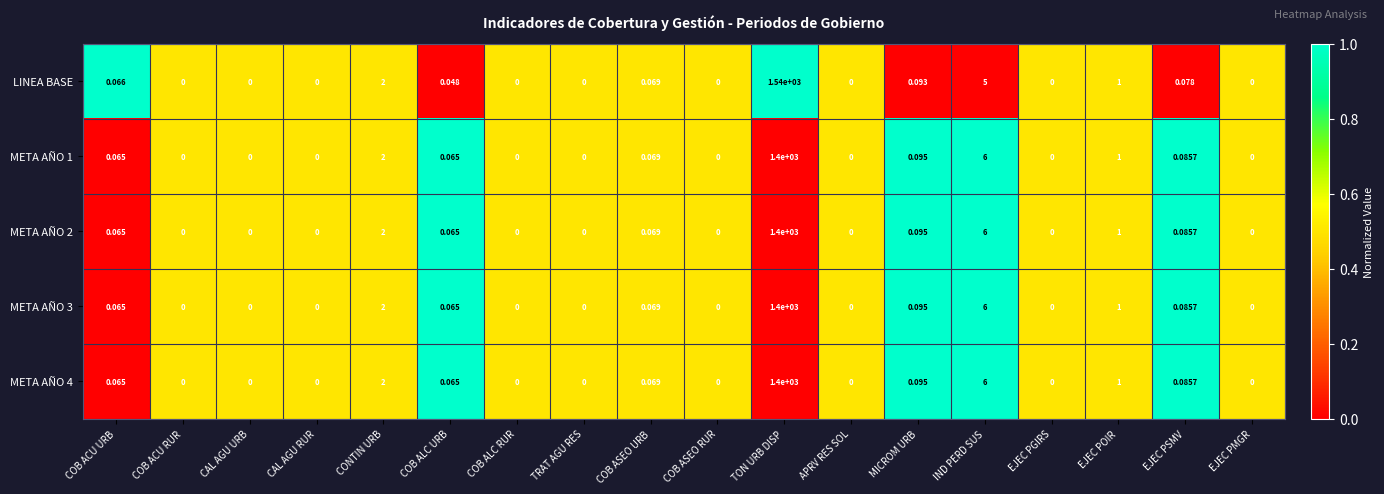

Which series has the largest total across all categories?

LINEA BASE